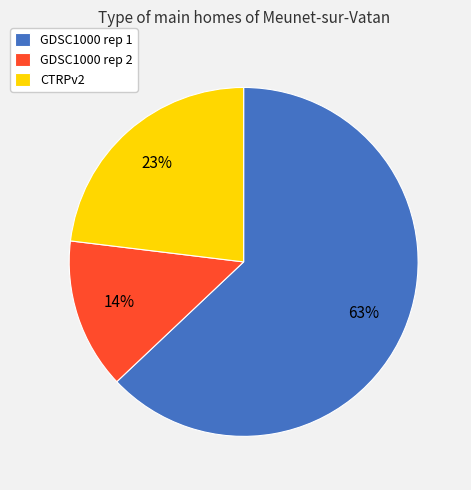

To the nearest percent, what is the average slice percentage?

33%